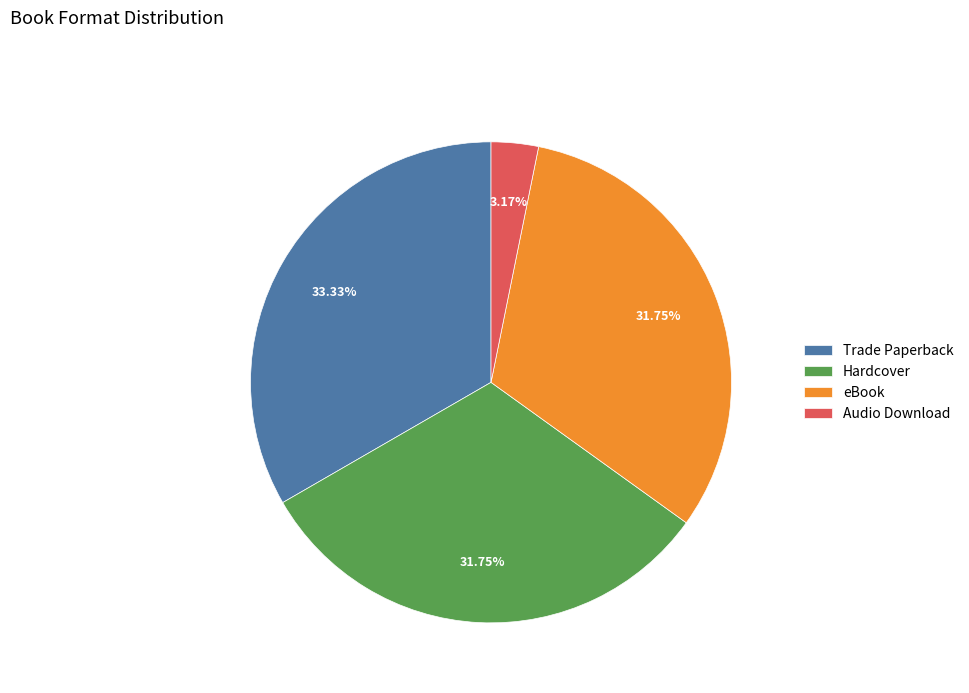

To the nearest percent, what is the difference between the largest and smallest slice percentages?

30%